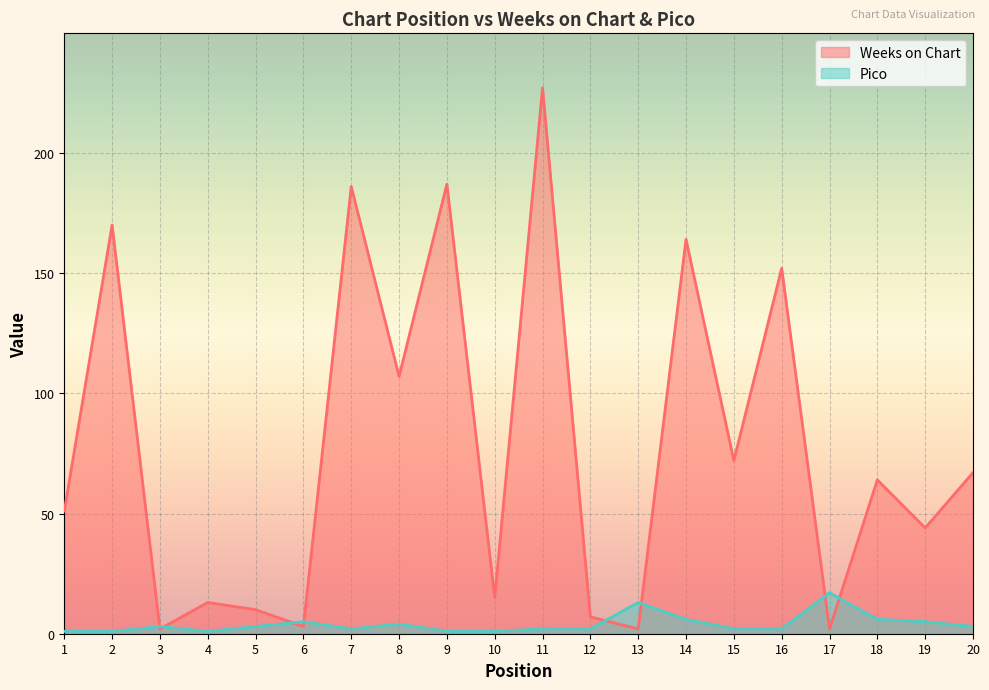

At how many categories does at least one series exceed 21?

12